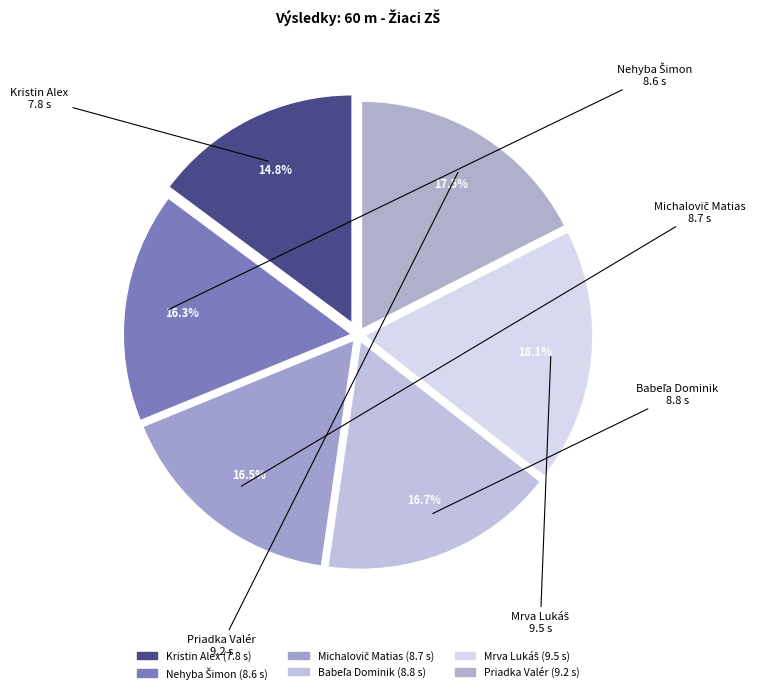

Does any single category account for the majority?

No